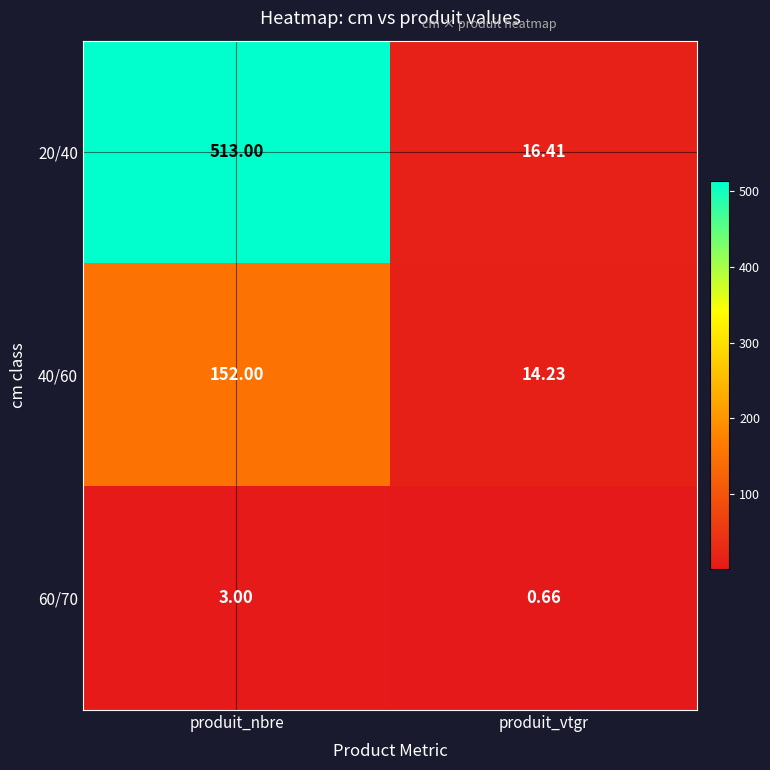

List the labels in order of 60/70 value, largest first.

produit_nbre, produit_vtgr